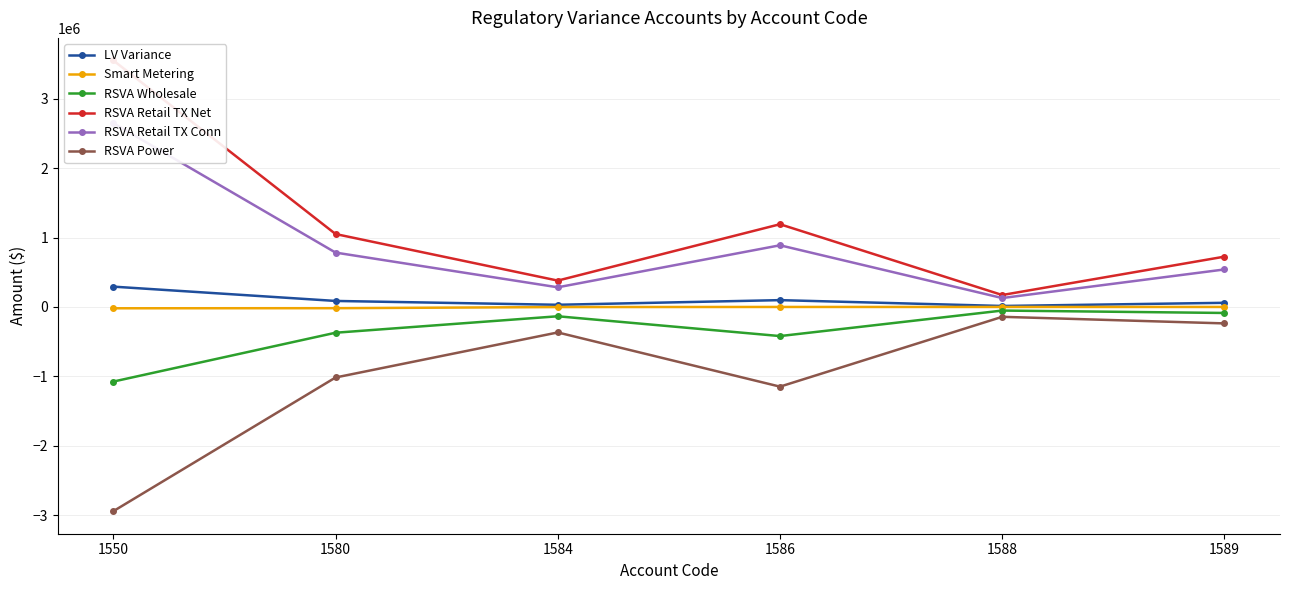

True or false: RSVA Retail TX Conn has a value of 283315.2 at 1584.

True